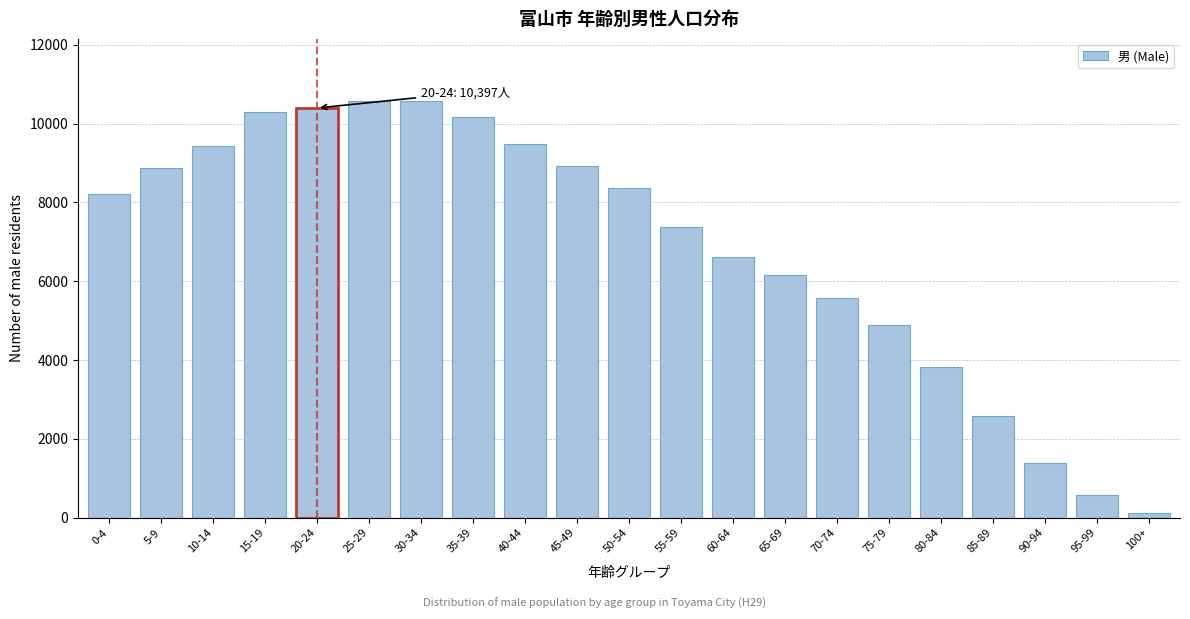

Approximately how many times larger is the value at 25-29 compared to 75-79?

2.2